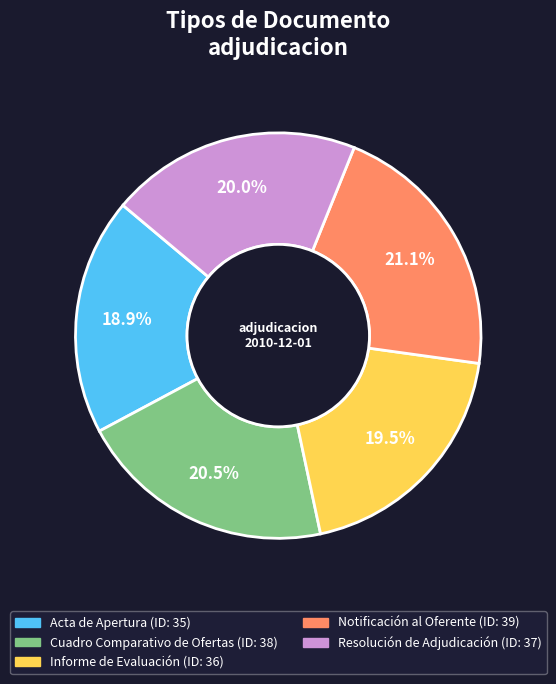

Rank the categories by value from highest to lowest.

Notificación al Oferente, Cuadro Comparativo de Ofertas, Resolución de Adjudicación, Informe de Evaluación, Acta de Apertura